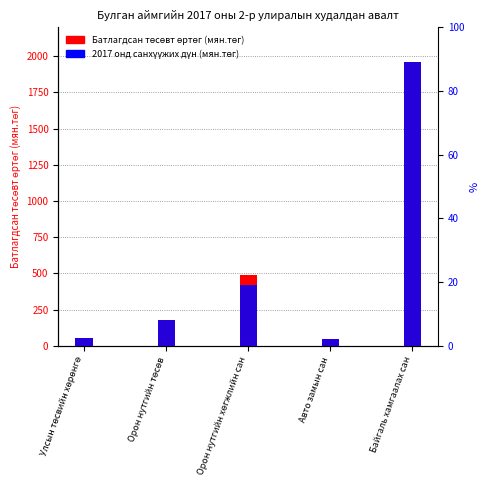

At which label does 2017 онд санхүүжих дүн (мян.төг) first exceed 180?

Орон нутгийн хөгжлийн сан